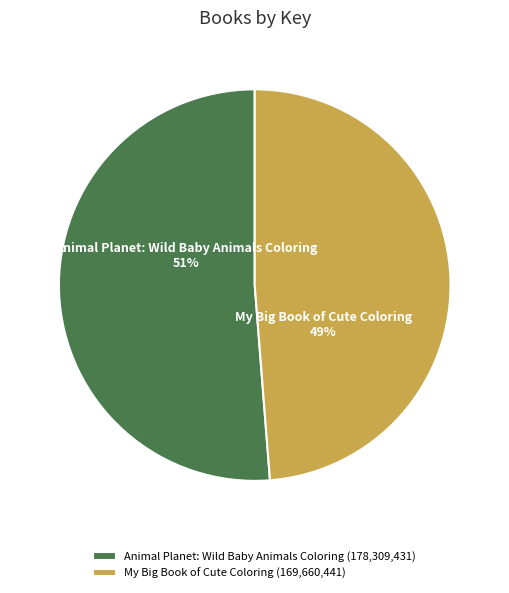

How many segments does this pie chart have?

2